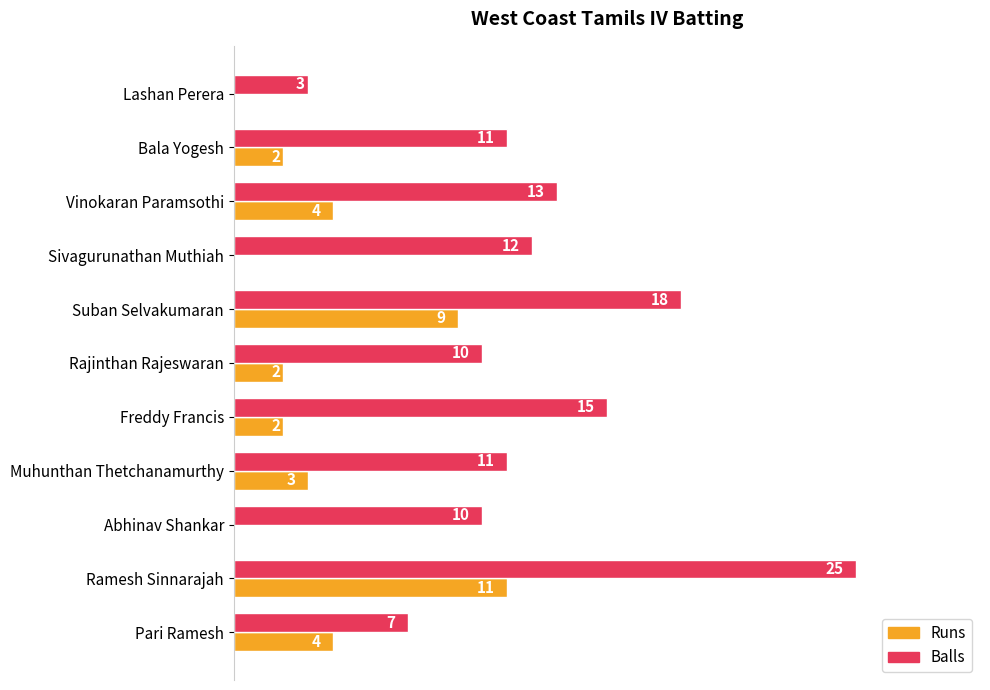

What is the sum of the Balls values at Bala Yogesh and Freddy Francis?

26